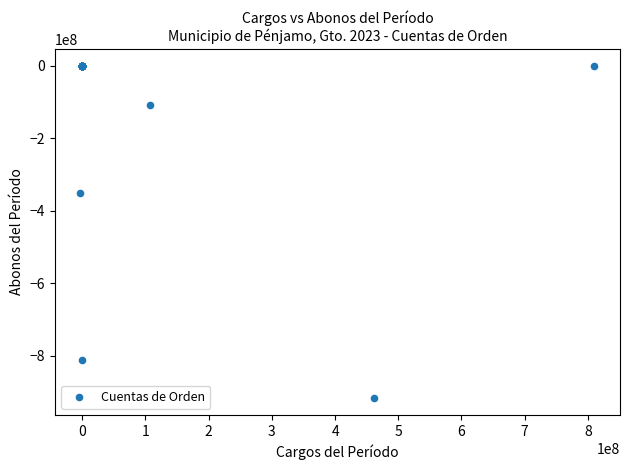

What Y value in the scatter plot is closest to -458551113?

-351253977.0